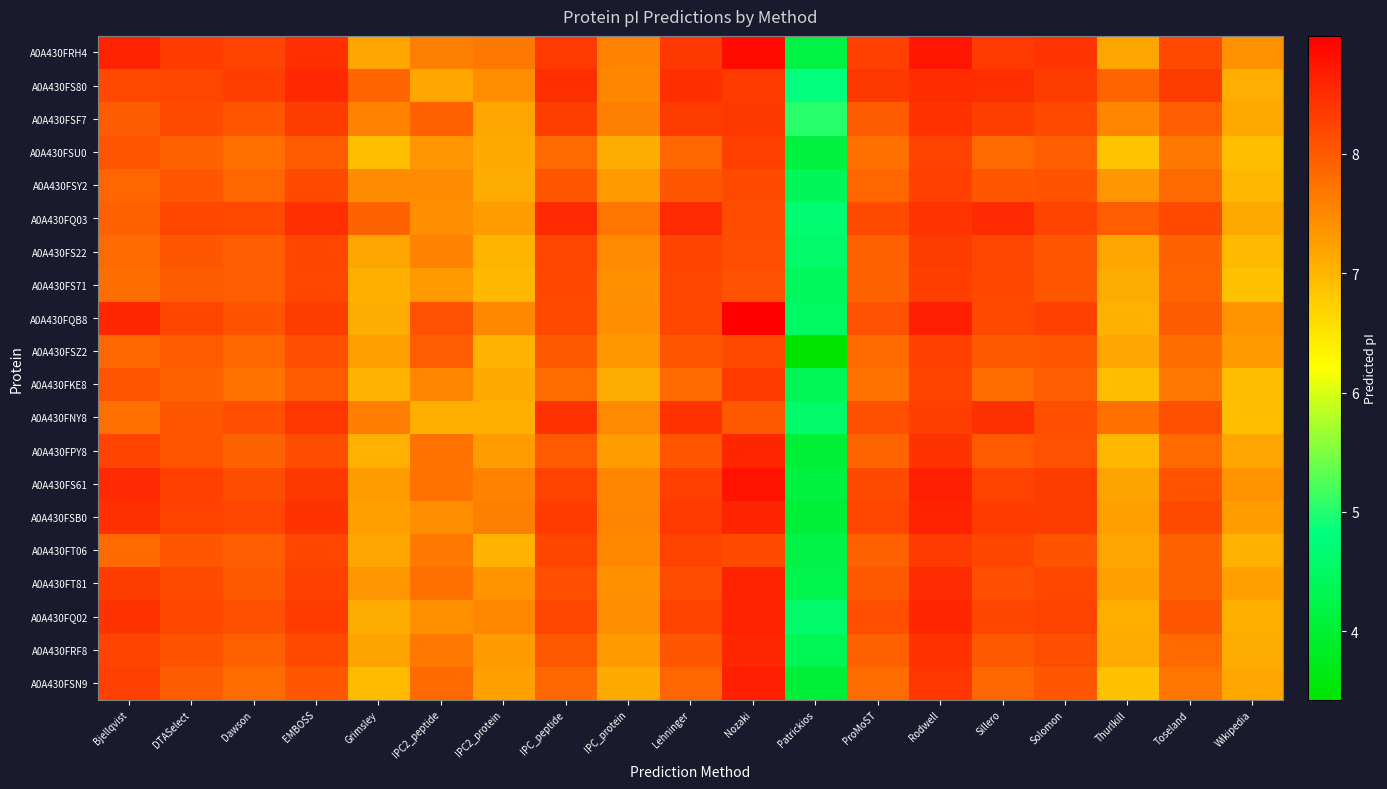

How many distinct data groups are displayed?

20